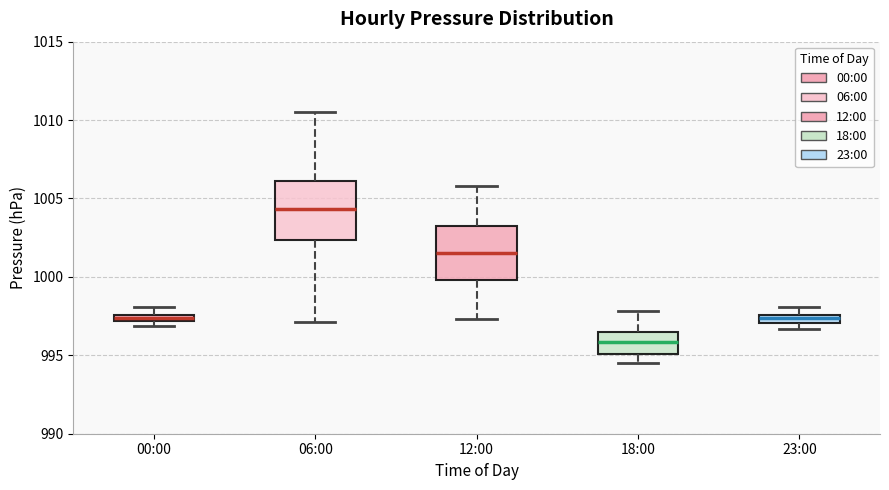

Where is the upper edge of the box for 00:00 on the y-axis? The values are not printed on the chart, so give them approximately, as read against the axis.

997.5